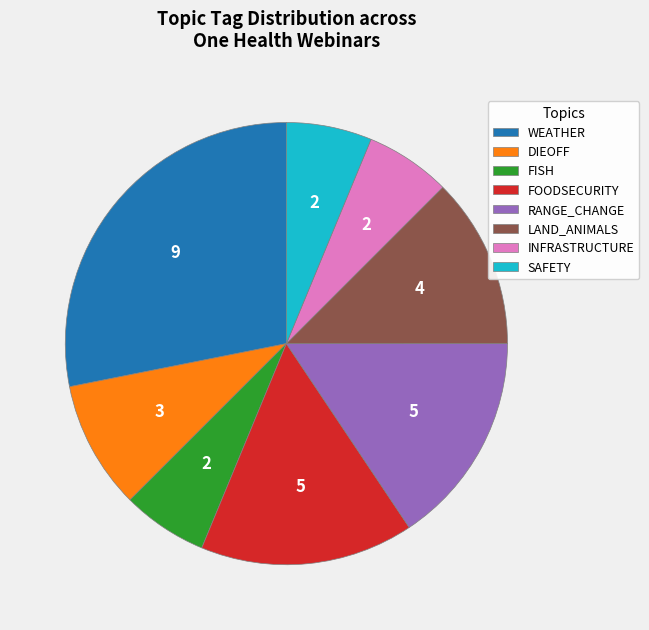

Between 10 and 5, which is larger?

10